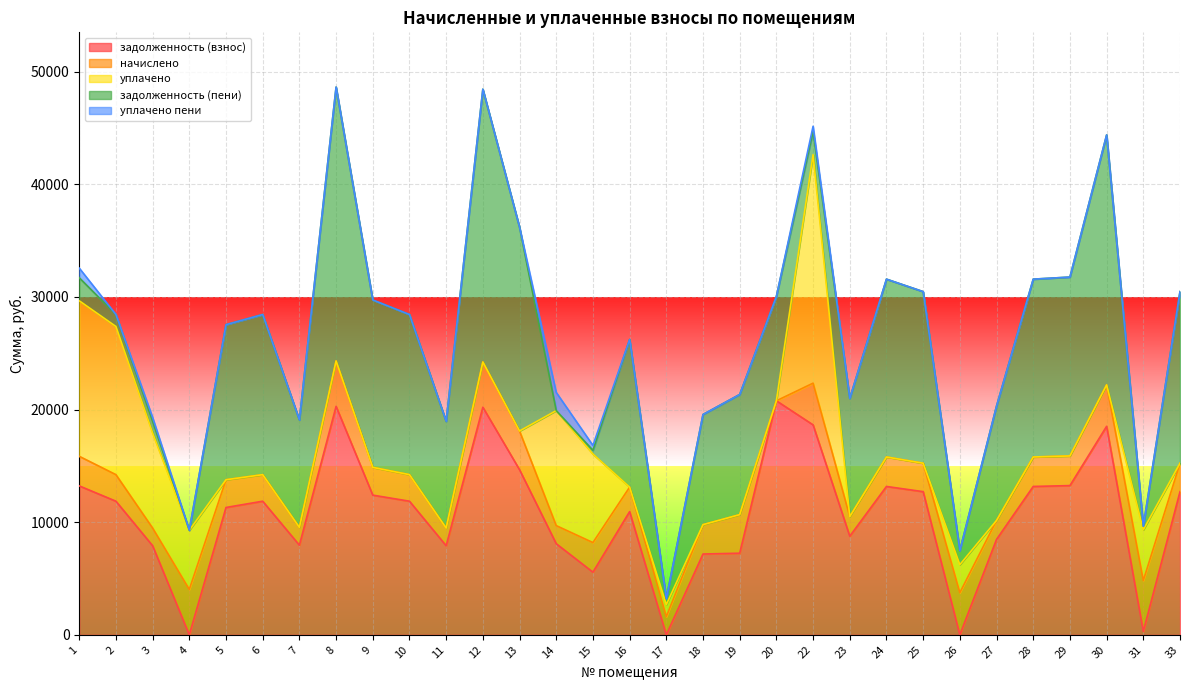

How many values in the задолженность (взнос) series are below 11864?

15